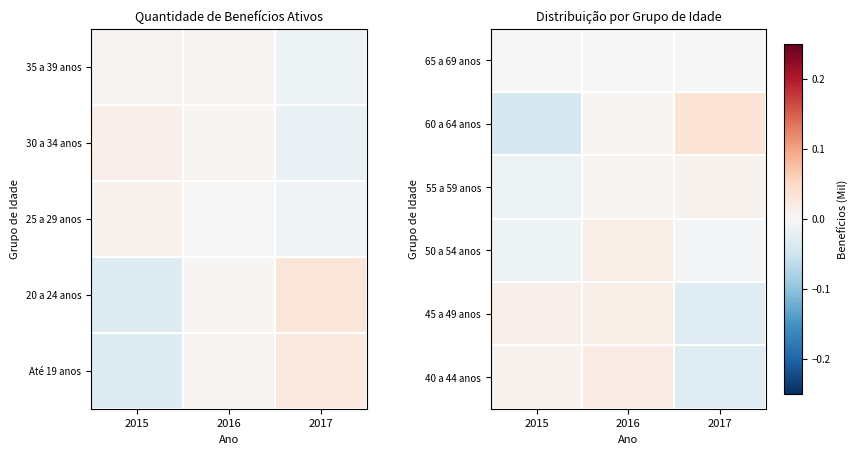

How many values in 45 a 49 anos are below zero?

1